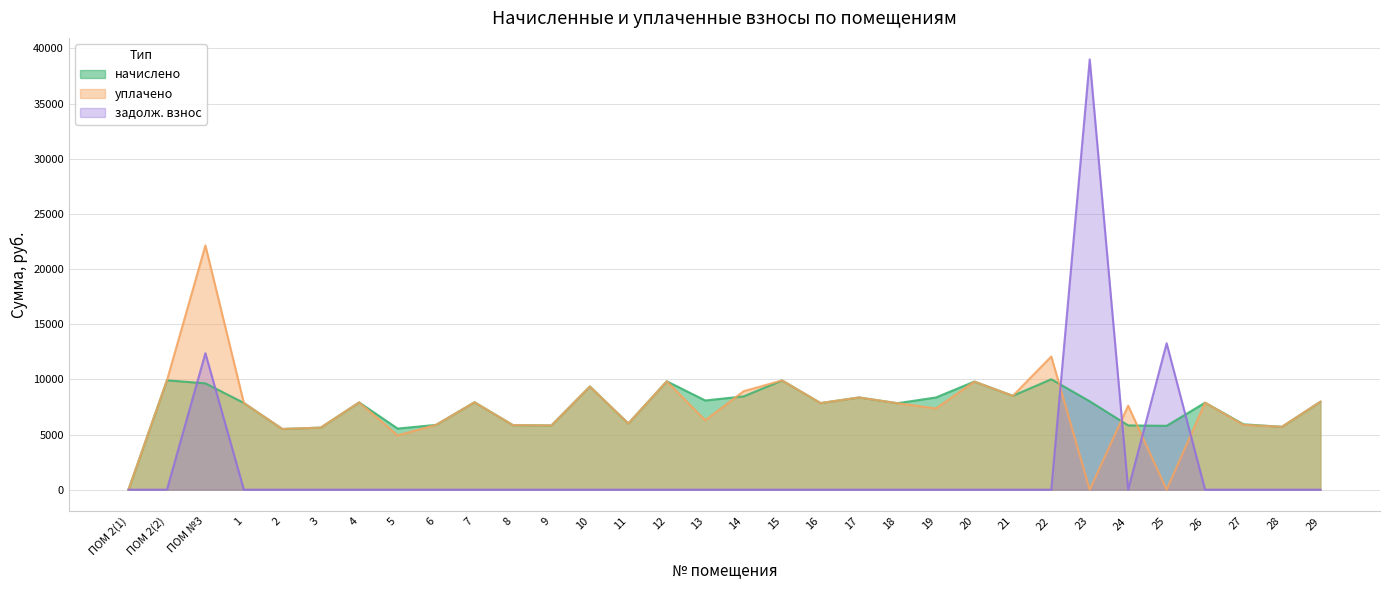

Which series ends up on top after the final intersection of начислено and уплачено?

начислено